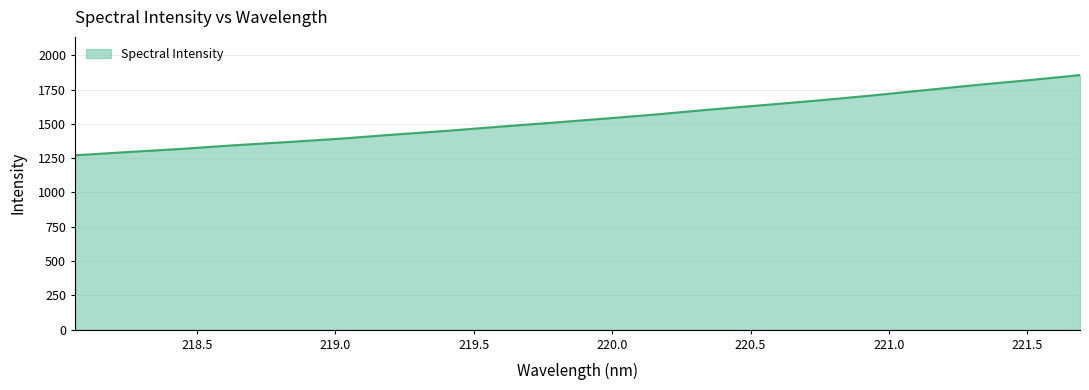

What is the difference between the maximum and minimum values?

584.8